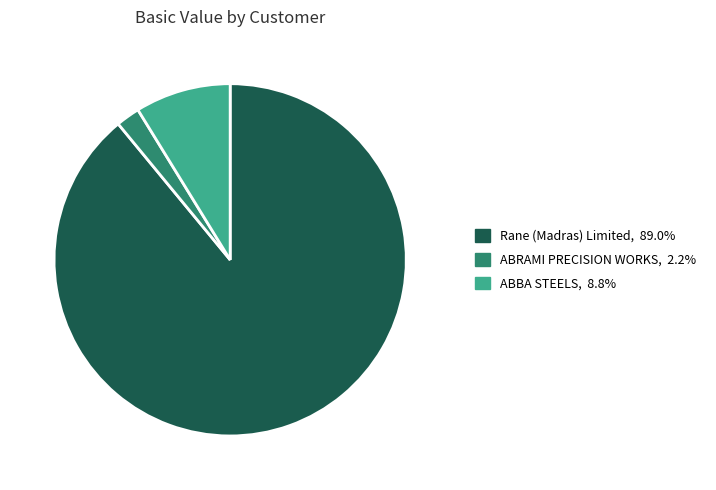

Does any single category account for the majority?

Yes